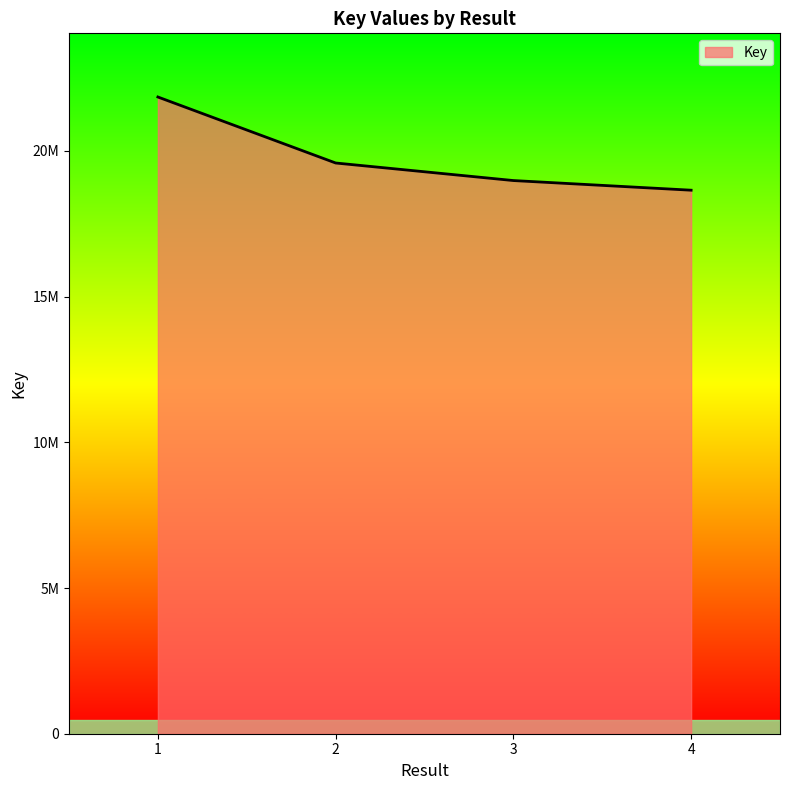

How many data points are less than 19586122?

2